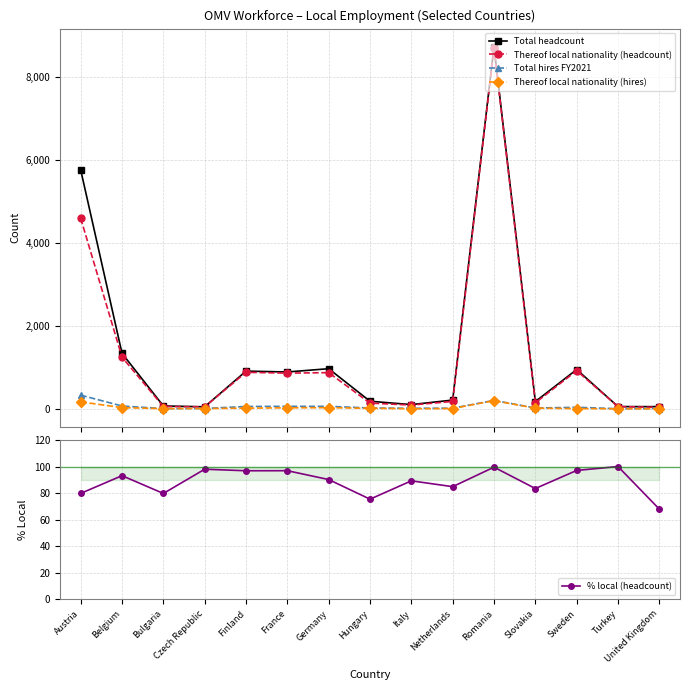

At which category does % local (headcount) reach its first local valley?

Bulgaria